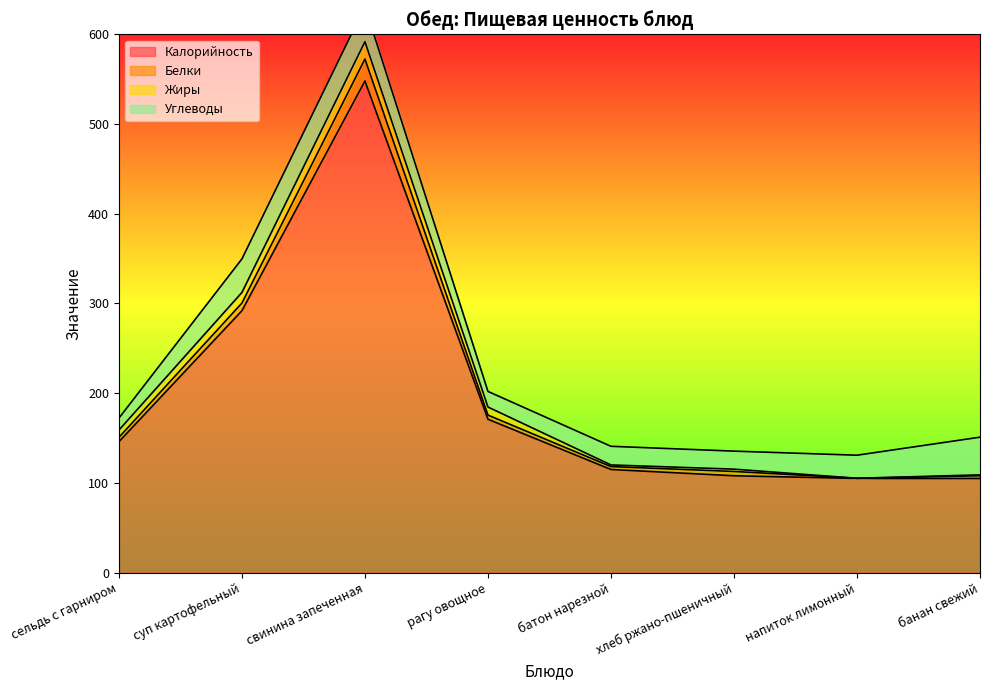

True or false: Жиры and Углеводы cross at least once.

False